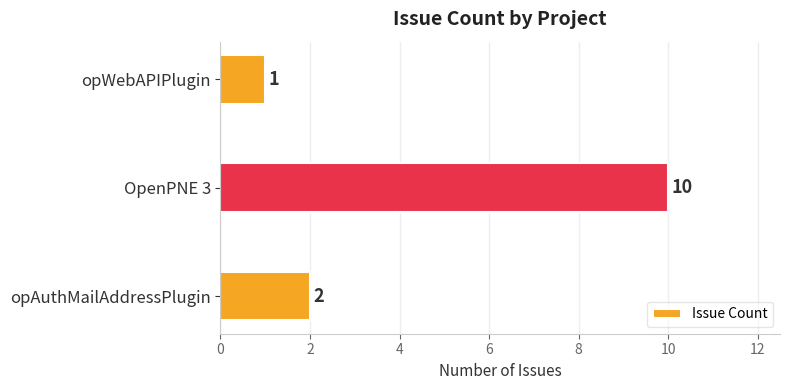

List the labels in order of value, smallest first.

opWebAPIPlugin, opAuthMailAddressPlugin, OpenPNE 3